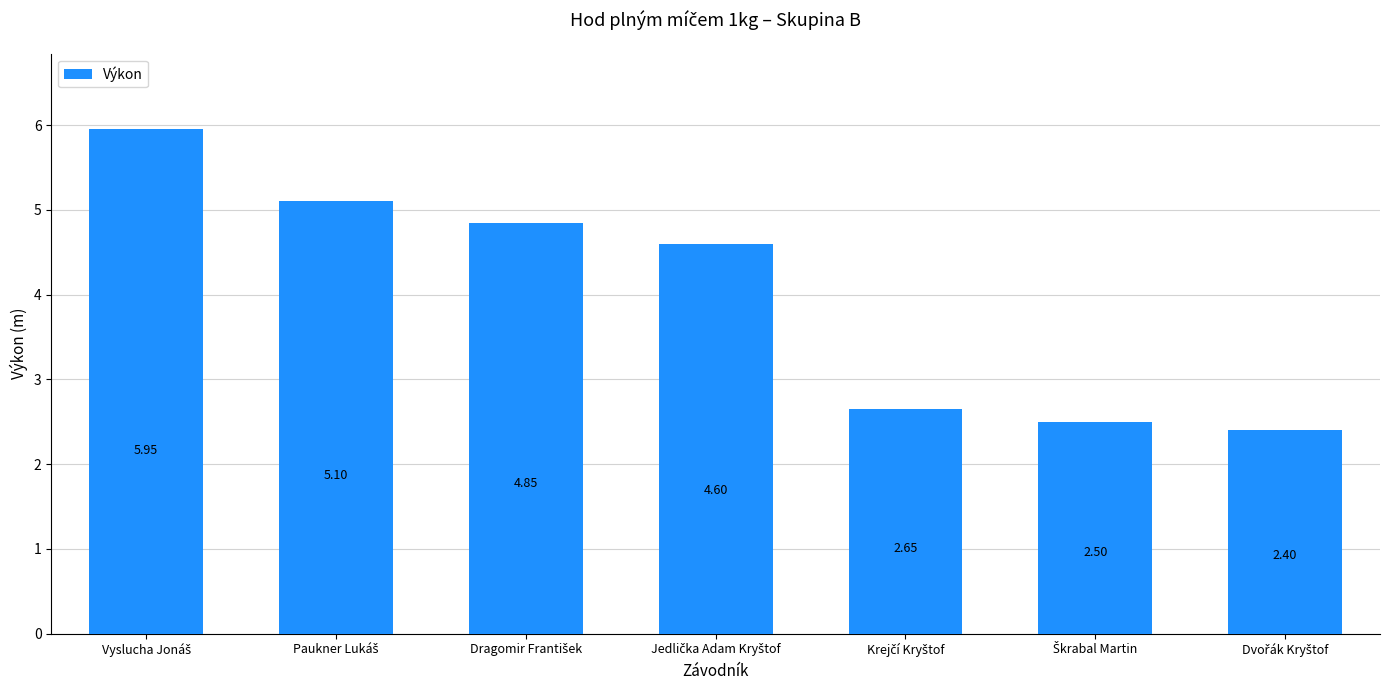

What is the difference between the second highest and minimum values?

2.7